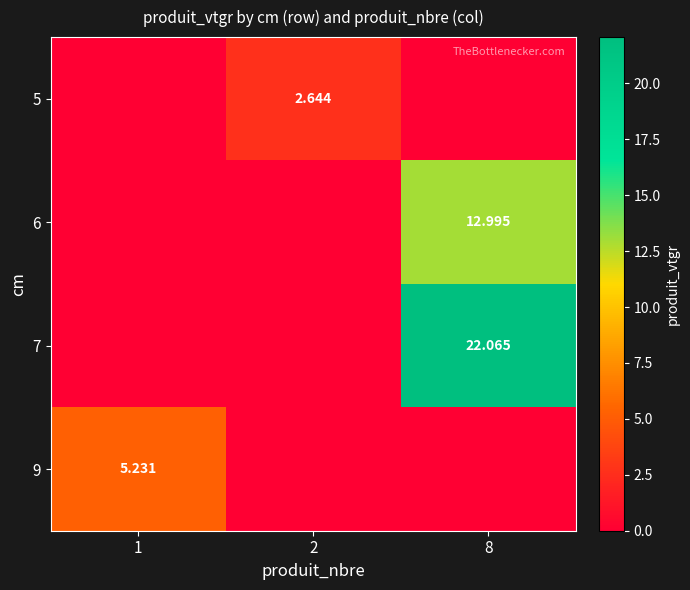

What is the total value across all series at 1?

5.2